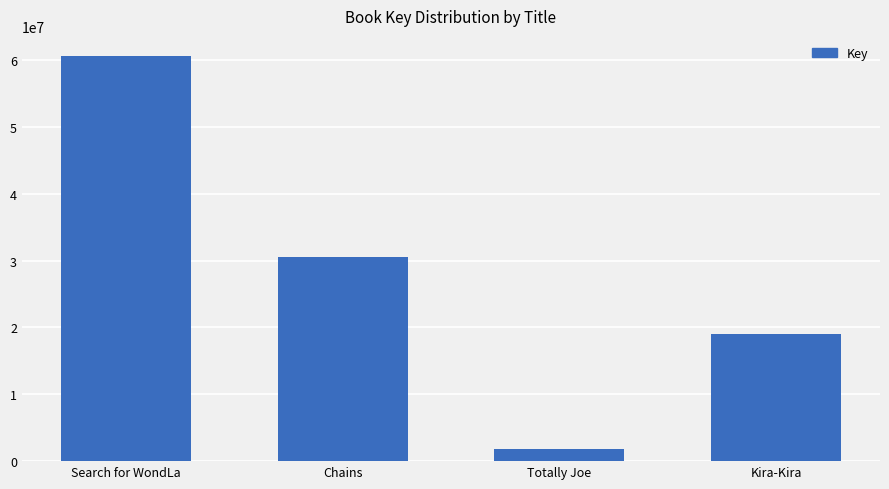

Reading left to right, extract all data points from this chart.

60567887	30585656	1819390	19010668